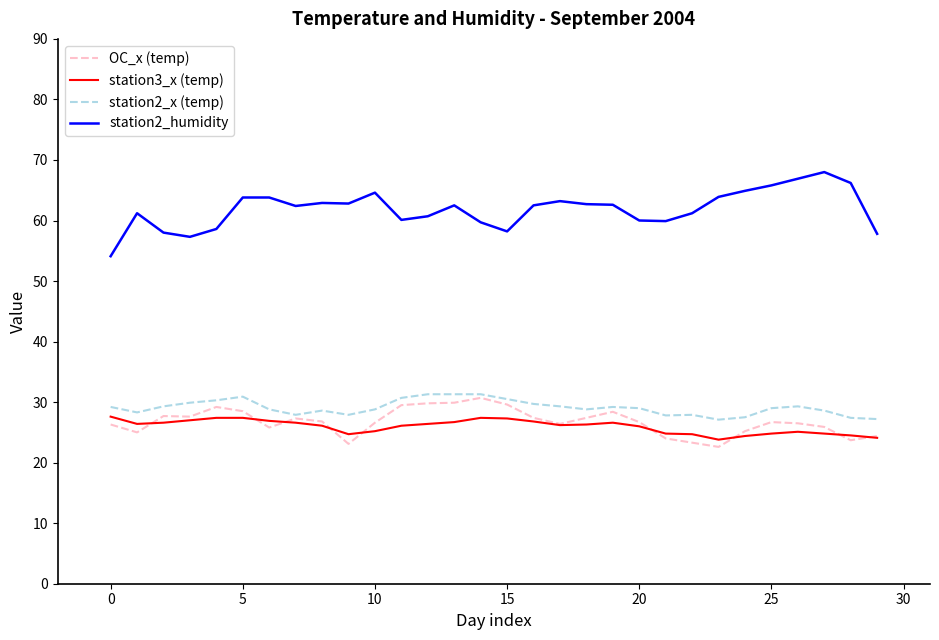

True or false: station2_x (temp) and station2_humidity intersect in this chart.

False